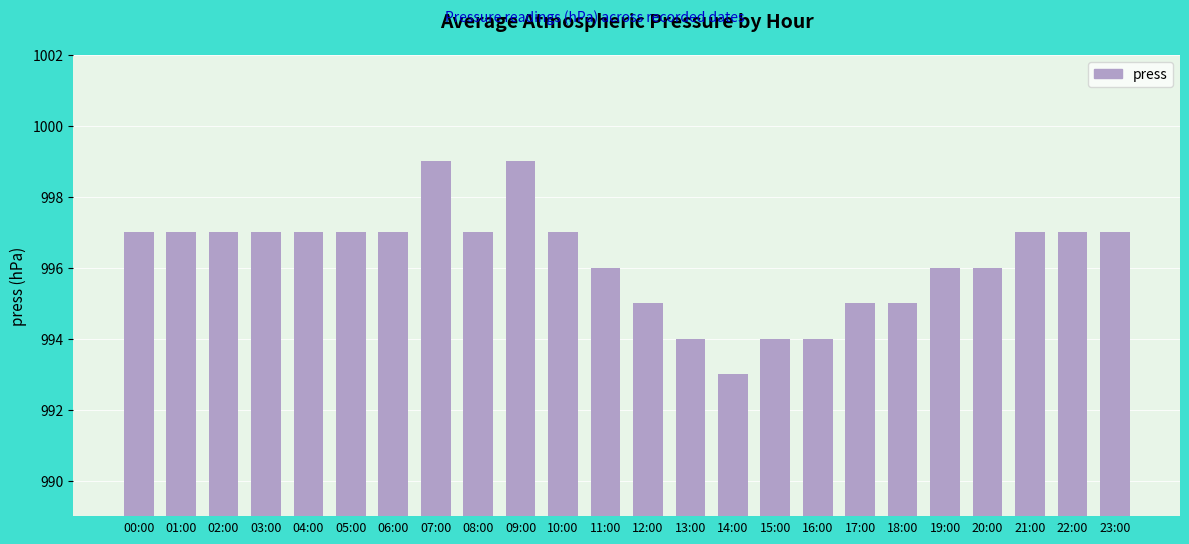

At which category does the chart reach its minimum across all series?

14:00